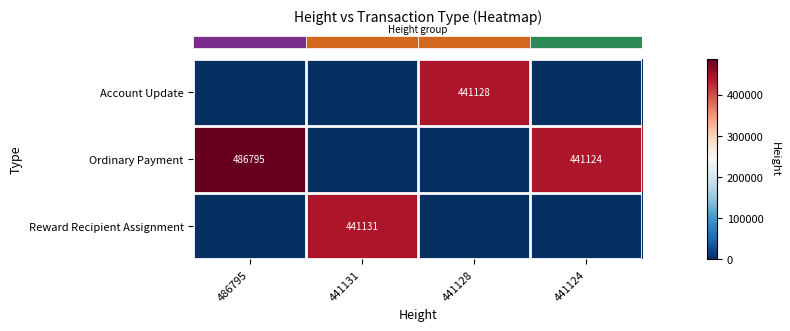

Which category has the lowest value in the row_0 series?

486795